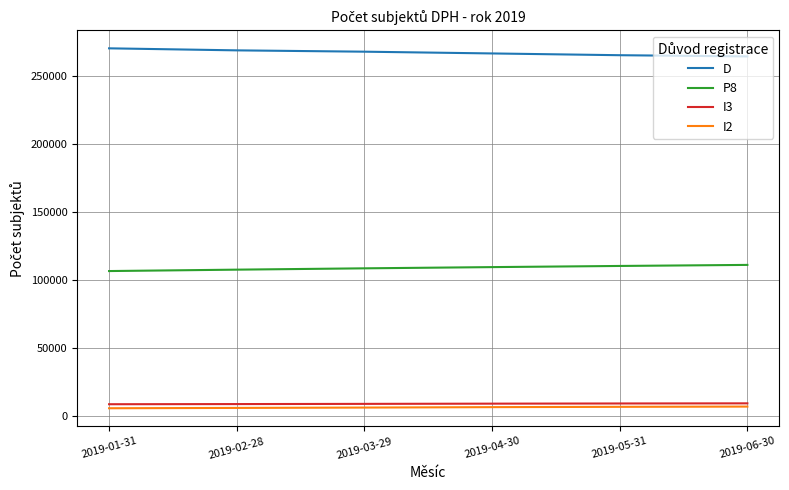

What is the highest value of the I3 series?

9543